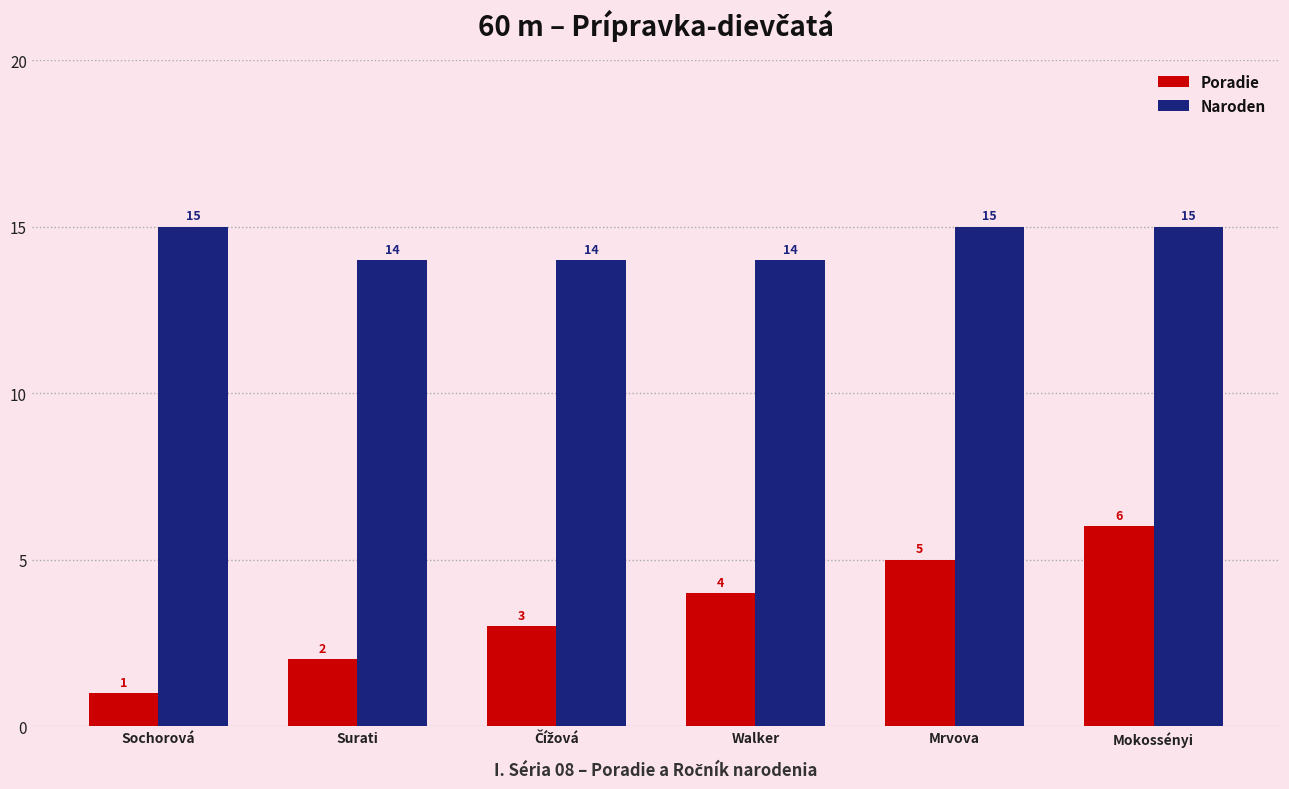

What is the difference between the maximum and minimum values in the Naroden series?

1